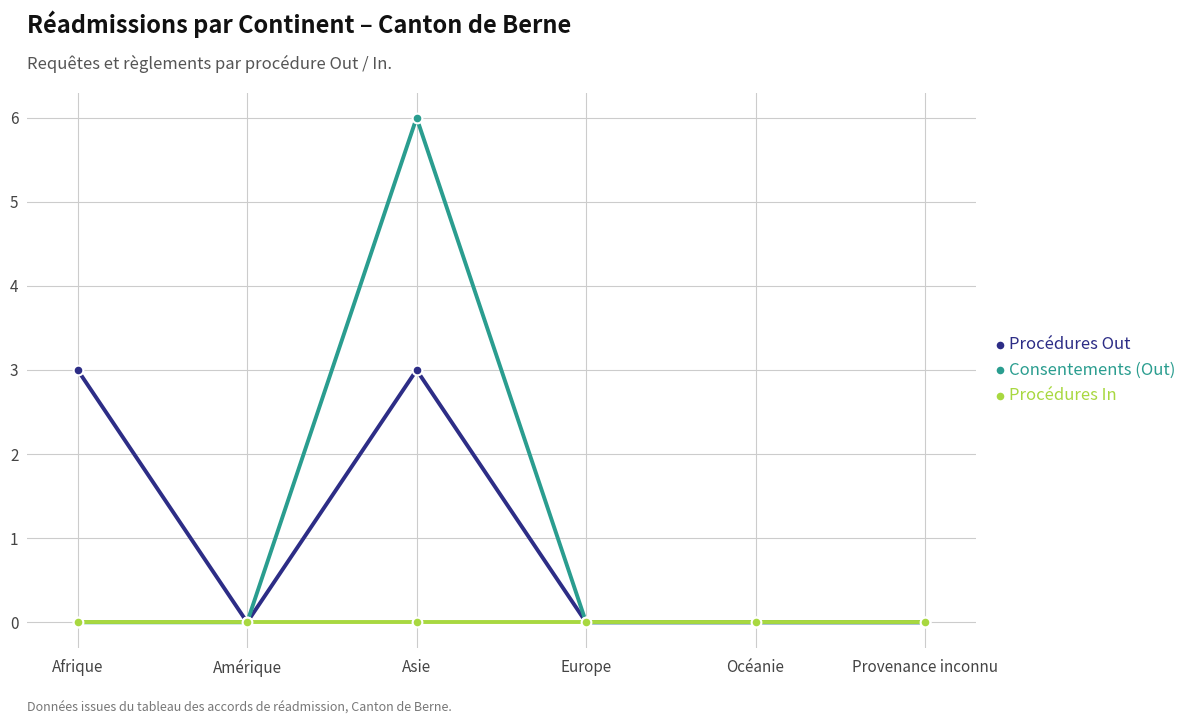

Count the Procédures Out values in the range 0 to 3.

6